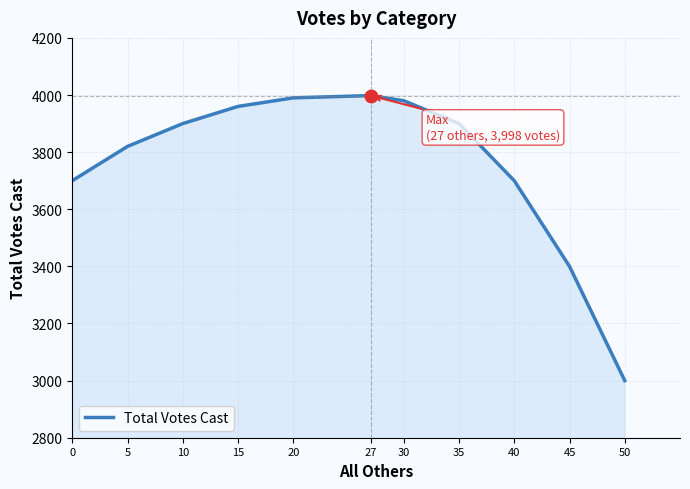

True or false: there are more than 1 points higher than both neighbors.

False